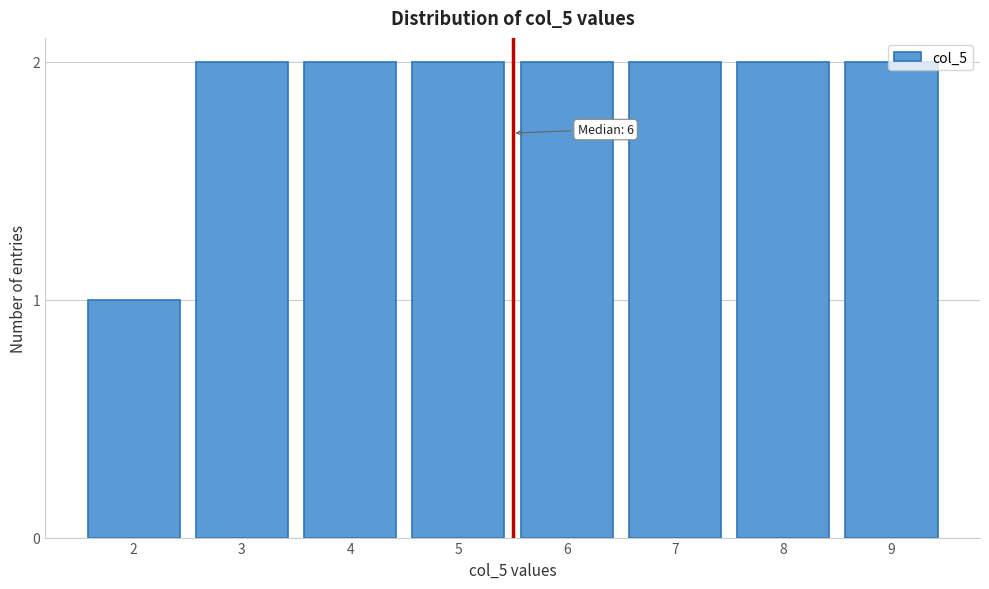

What is the value of the 8th bar from the left?

2